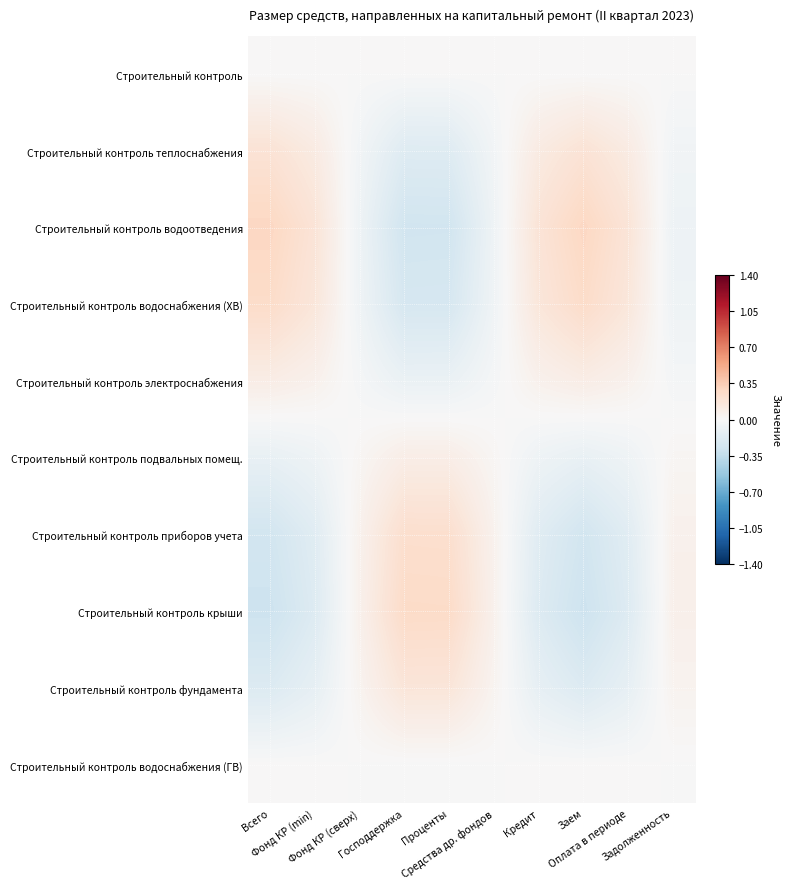

At how many categories does at least one series exceed 0?

10